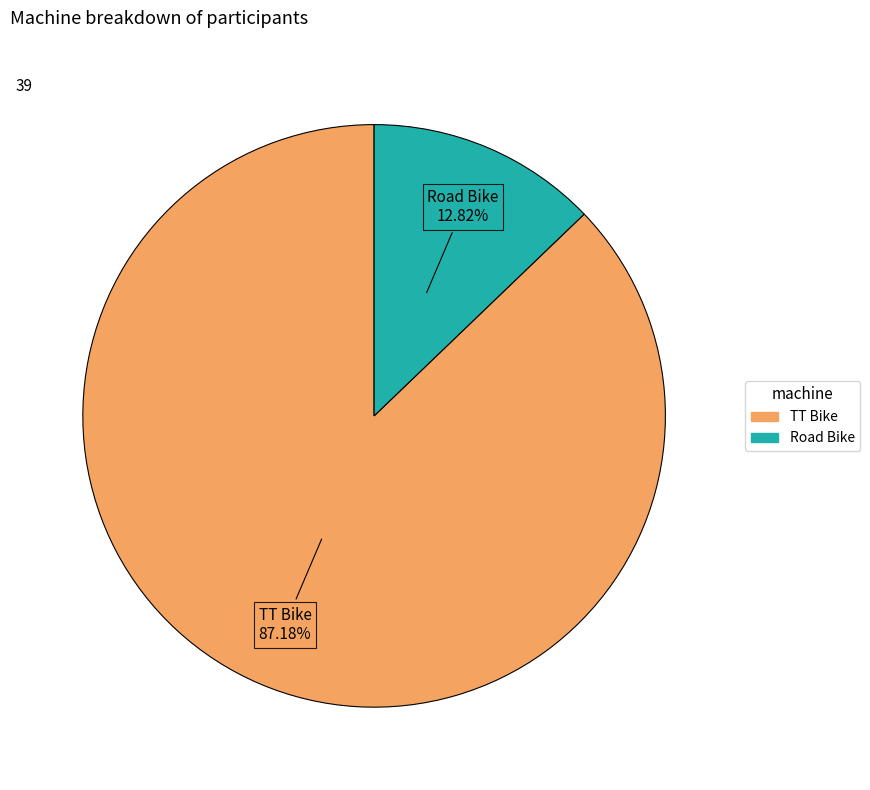

Between TT Bike and Road Bike, which is larger?

TT Bike